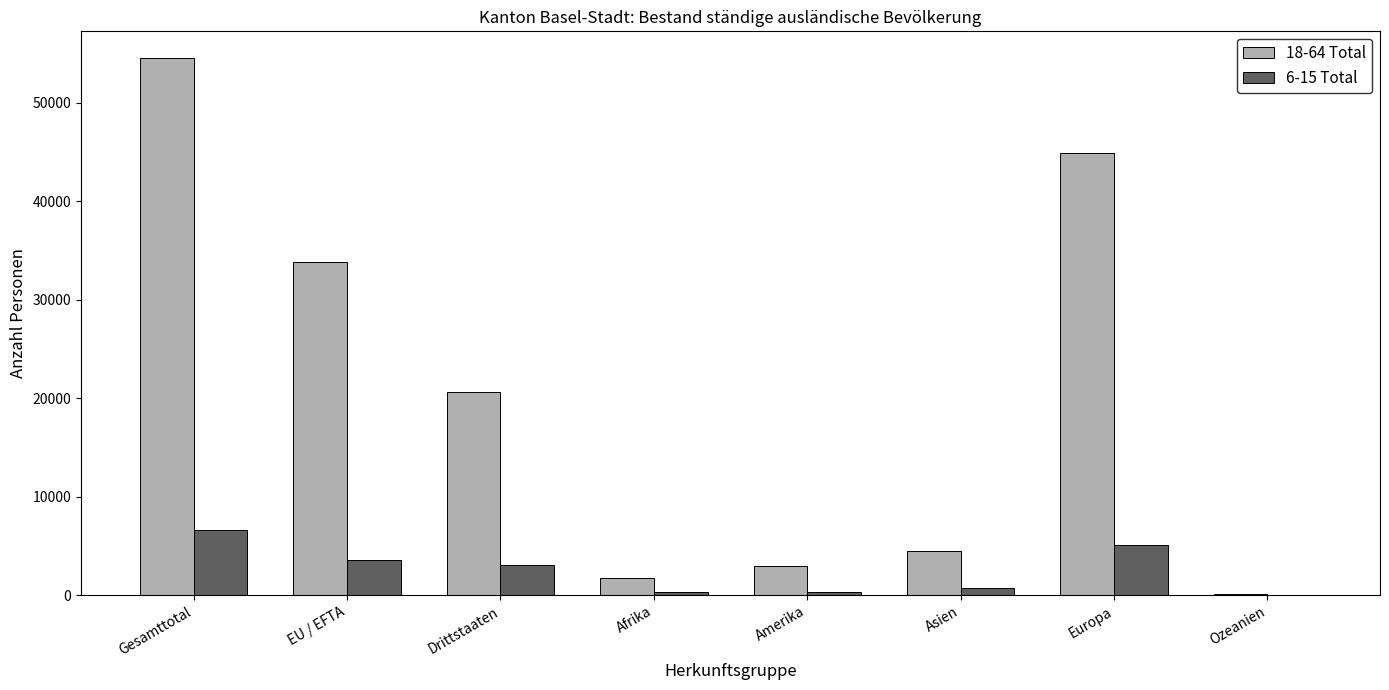

The value of 18-64 Total at Europa is 10509. True or false?

False